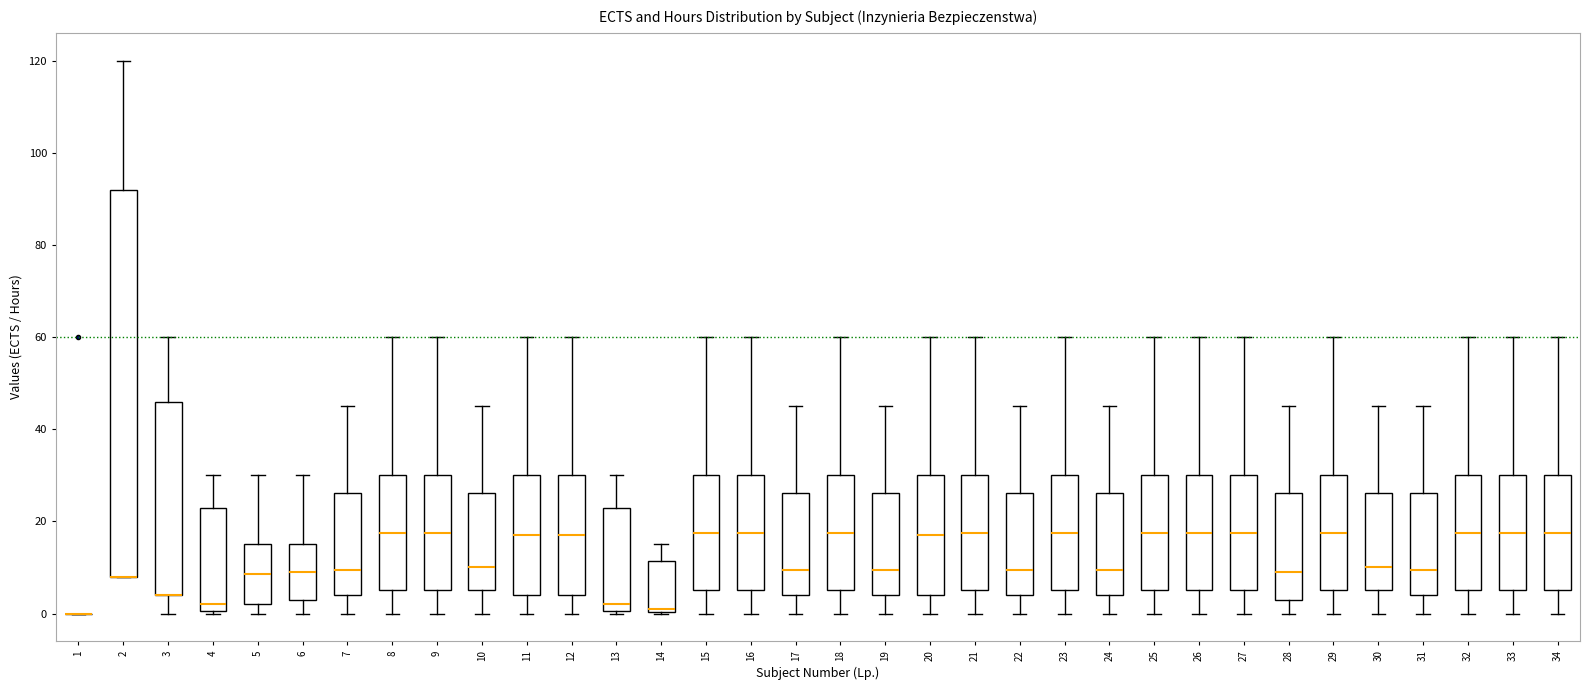

Reading left to right, transcribe this box plot: for each box, give where its median line is, the range the box spans, and where its two whiskers end, as read against the y-axis. The values are not printed on the chart, so give them approximately, as read against the axis.

1: box collapsed to a line at 0, whiskers 0 to 0
2: median 8 (drawn on the box's lower edge), box 8 to 92, whiskers 8 to 120
3: median 4 (drawn on the box's lower edge), box 4 to 46, whiskers 0 to 60
4: median 2, box 0 to 24, whiskers 0 to 30
5: median 8, box 2 to 16, whiskers 0 to 30
6: median 10, box 4 to 16, whiskers 0 to 30
7: median 10, box 4 to 26, whiskers 0 to 46
8: median 18, box 6 to 30, whiskers 0 to 60
9: median 18, box 6 to 30, whiskers 0 to 60
10: median 10, box 6 to 26, whiskers 0 to 46
11: median 18, box 4 to 30, whiskers 0 to 60
12: median 18, box 4 to 30, whiskers 0 to 60
13: median 2, box 0 to 24, whiskers 0 to 30
14: median 2, box 0 to 12, whiskers 0 to 16
15: median 18, box 6 to 30, whiskers 0 to 60
16: median 18, box 6 to 30, whiskers 0 to 60
17: median 10, box 4 to 26, whiskers 0 to 46
18: median 18, box 6 to 30, whiskers 0 to 60
19: median 10, box 4 to 26, whiskers 0 to 46
20: median 18, box 4 to 30, whiskers 0 to 60
21: median 18, box 6 to 30, whiskers 0 to 60
22: median 10, box 4 to 26, whiskers 0 to 46
23: median 18, box 6 to 30, whiskers 0 to 60
24: median 10, box 4 to 26, whiskers 0 to 46
25: median 18, box 6 to 30, whiskers 0 to 60
26: median 18, box 6 to 30, whiskers 0 to 60
27: median 18, box 6 to 30, whiskers 0 to 60
28: median 10, box 4 to 26, whiskers 0 to 46
29: median 18, box 6 to 30, whiskers 0 to 60
30: median 10, box 6 to 26, whiskers 0 to 46
31: median 10, box 4 to 26, whiskers 0 to 46
32: median 18, box 6 to 30, whiskers 0 to 60
33: median 18, box 6 to 30, whiskers 0 to 60
34: median 18, box 6 to 30, whiskers 0 to 60